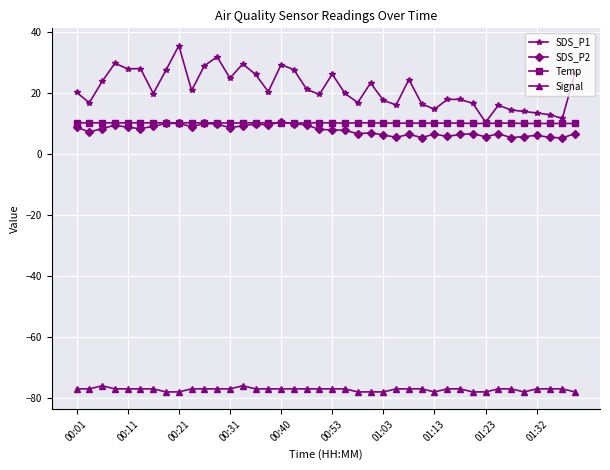

True or false: Signal and SDS_P2 intersect in this chart.

False